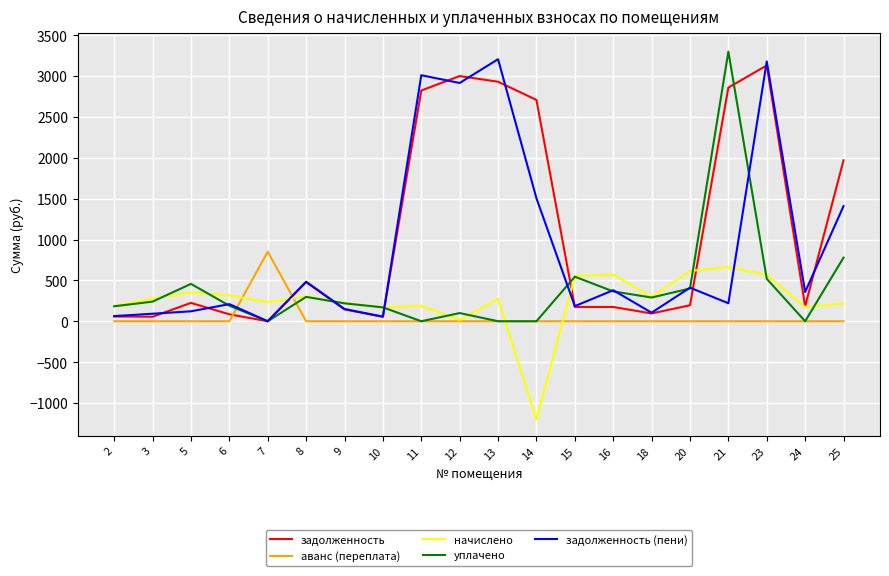

True or false: начислено has more than 2 interior local peaks.

True